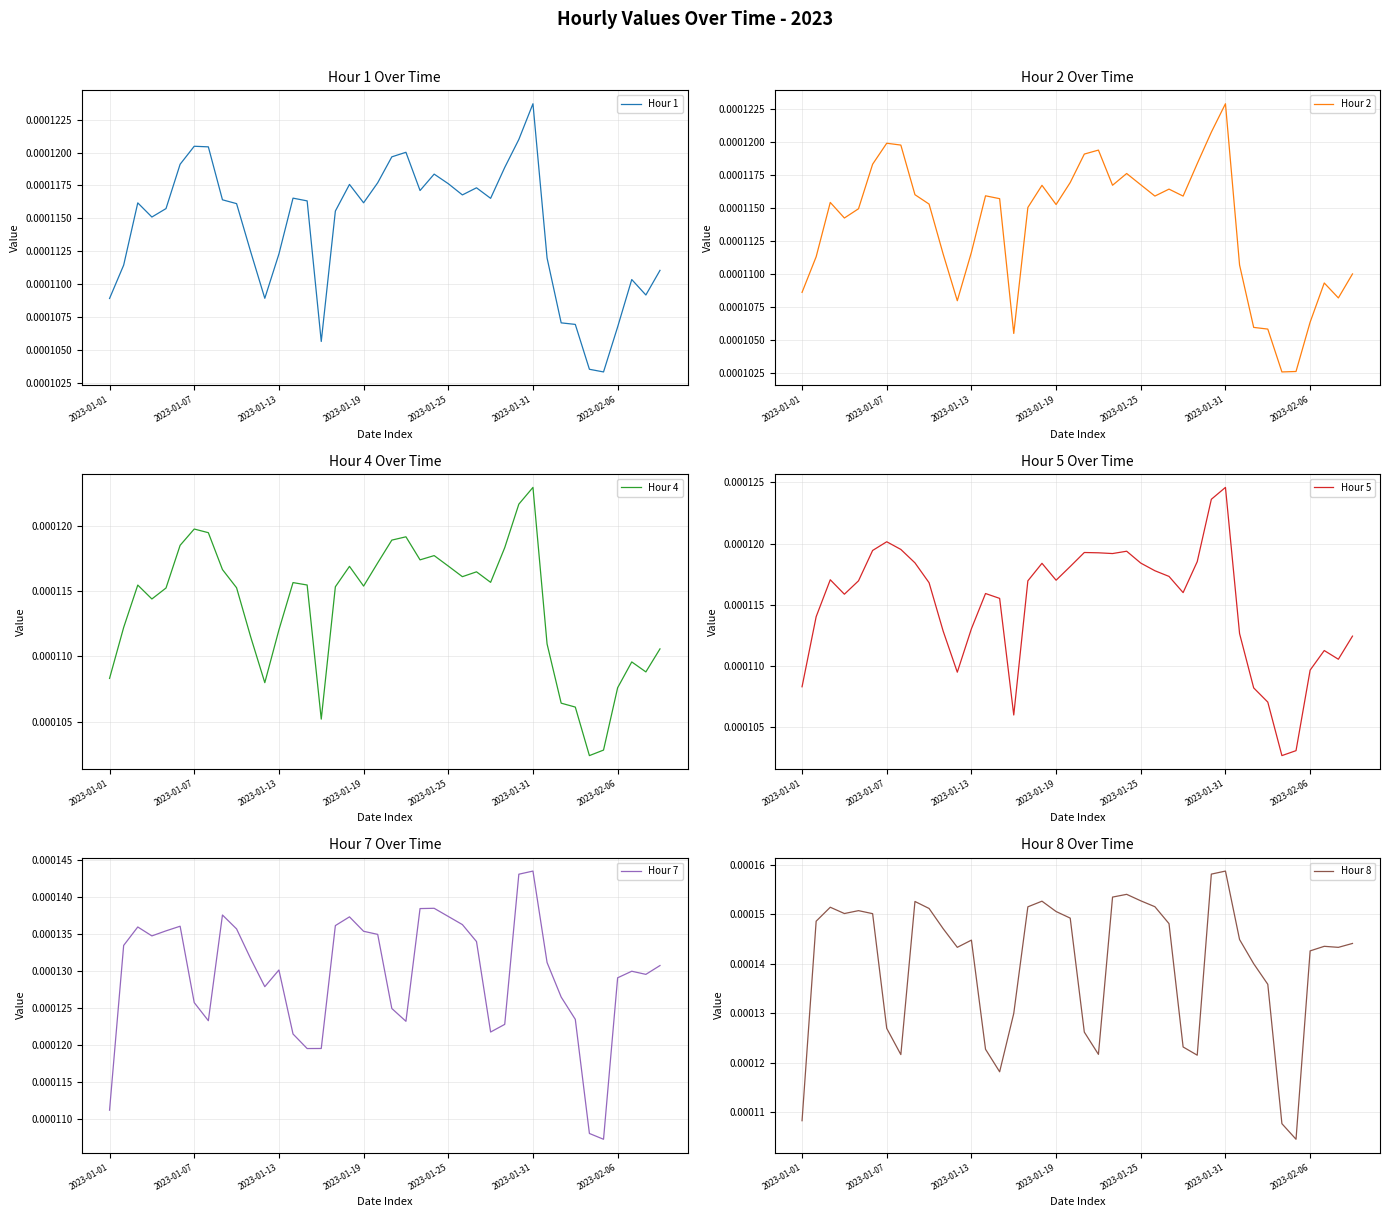

Between 19 and 8, which is larger?

19